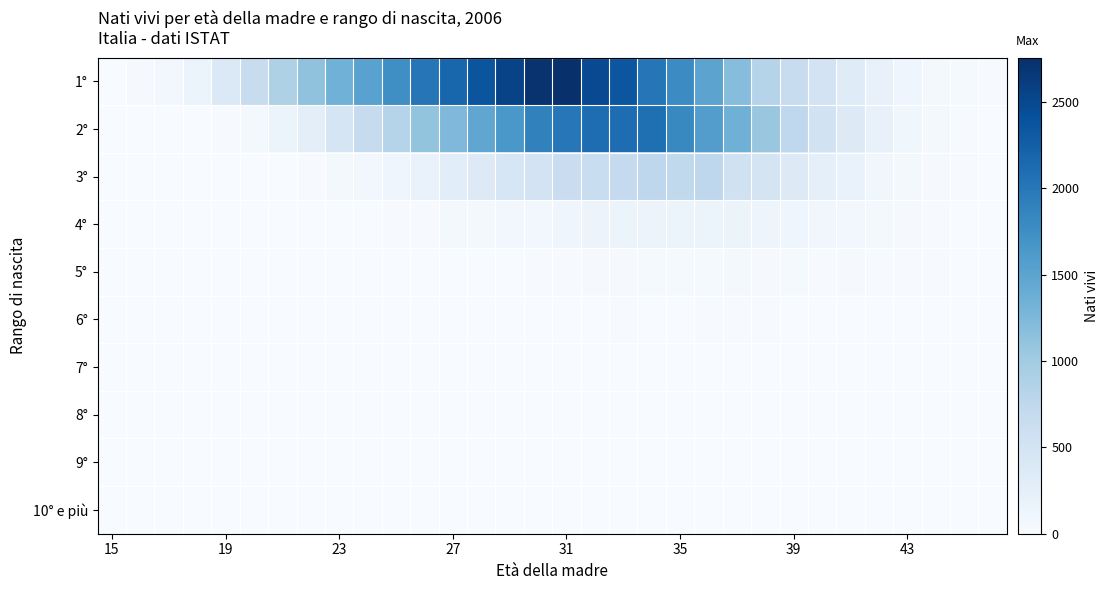

How many series are shown in this chart?

10